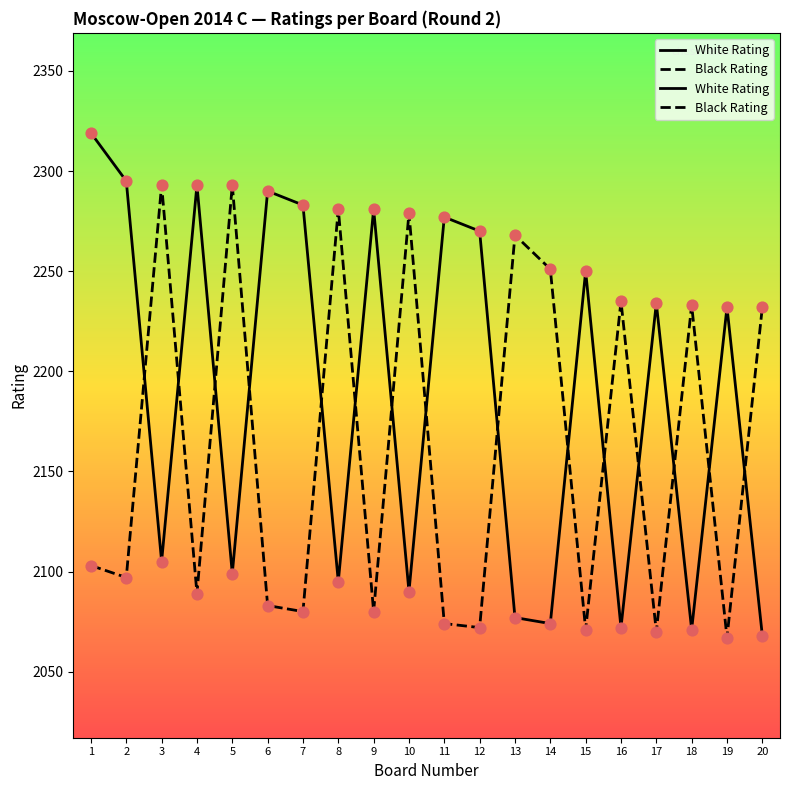

Which series contains the lowest Y value?

Black Rating